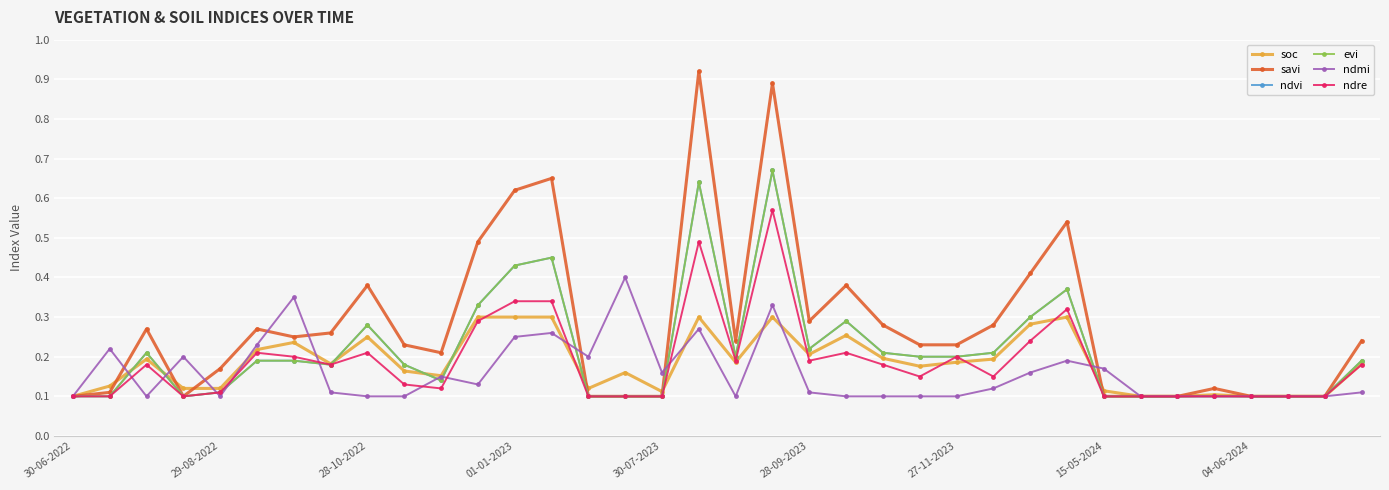

How many ndvi values are between 0 and 1?

36